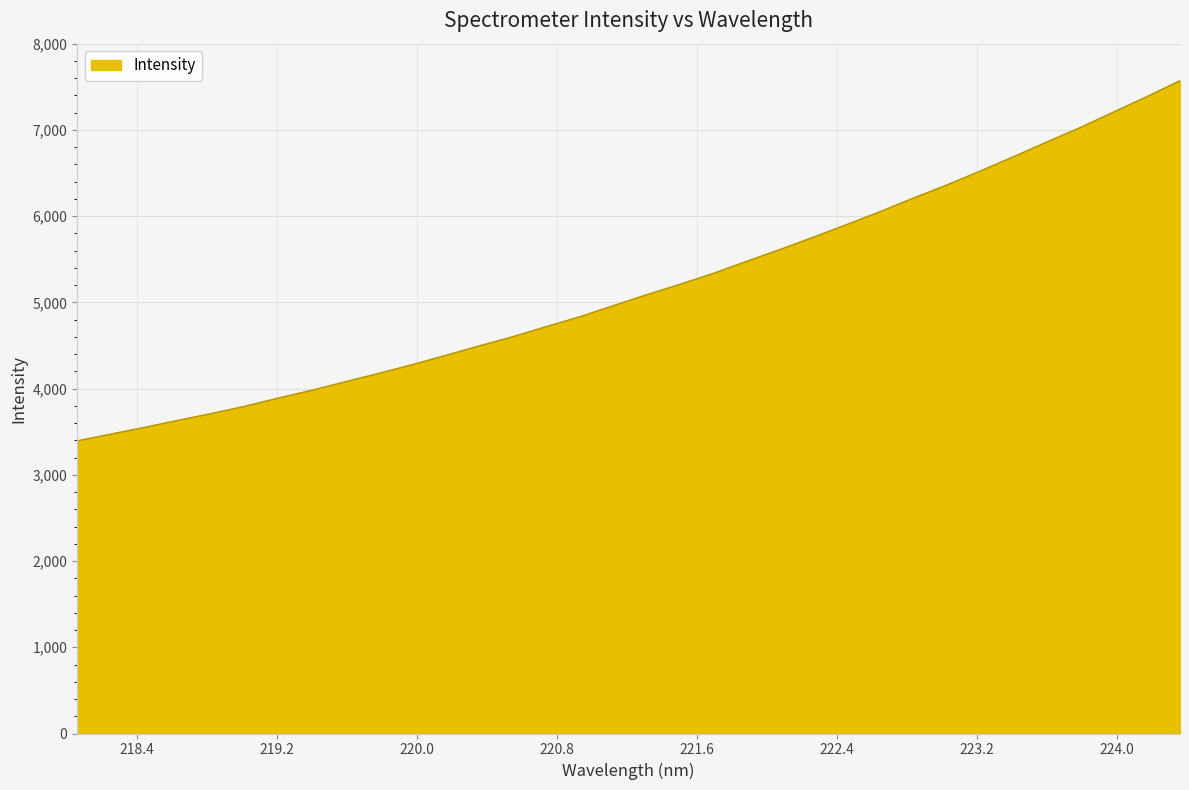

What is the difference between the maximum and minimum values?

4176.8